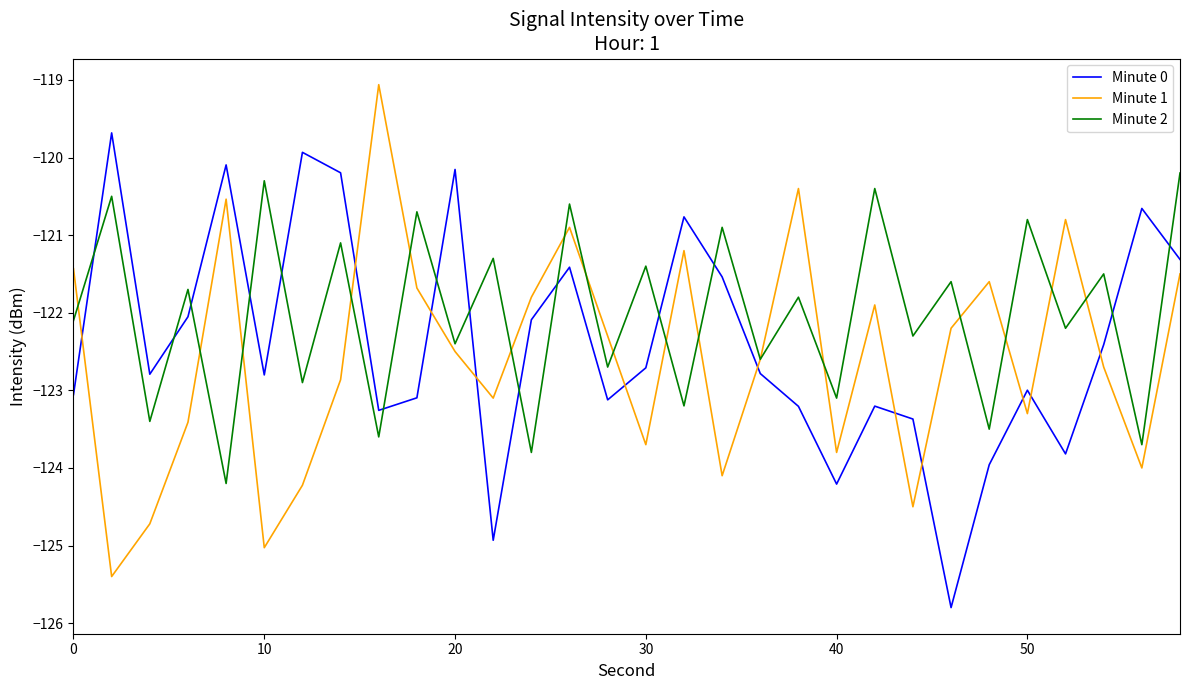

What is the greatest value displayed?

-119.1